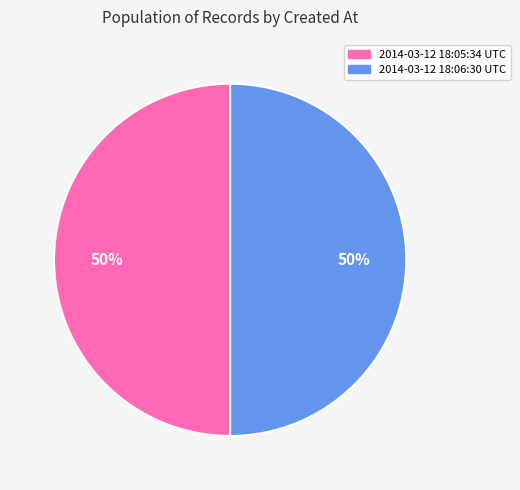

Count the number of slices in the pie.

2